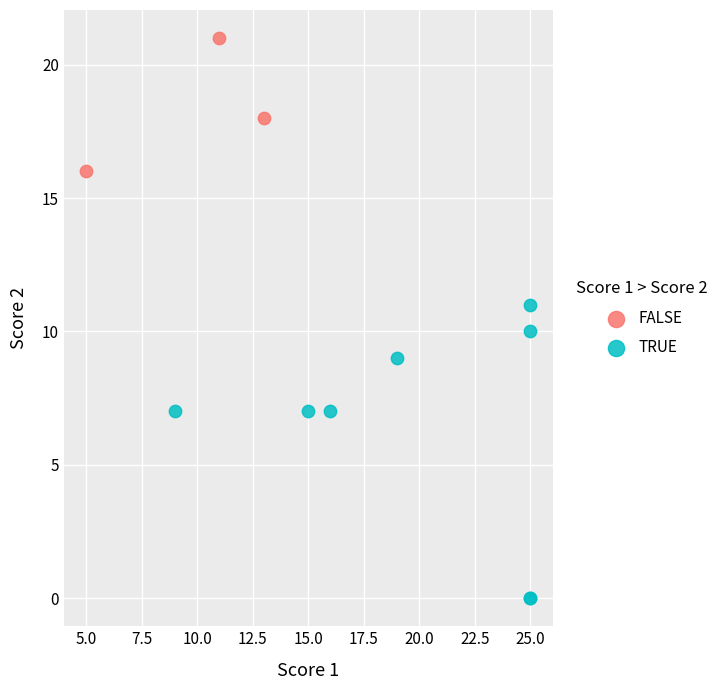

Which series reaches the maximum Y coordinate?

FALSE